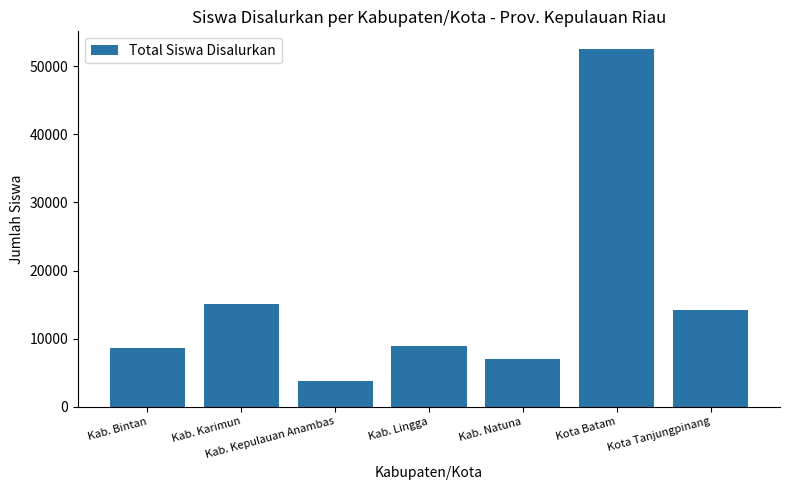

Count the number of data series in this chart.

1